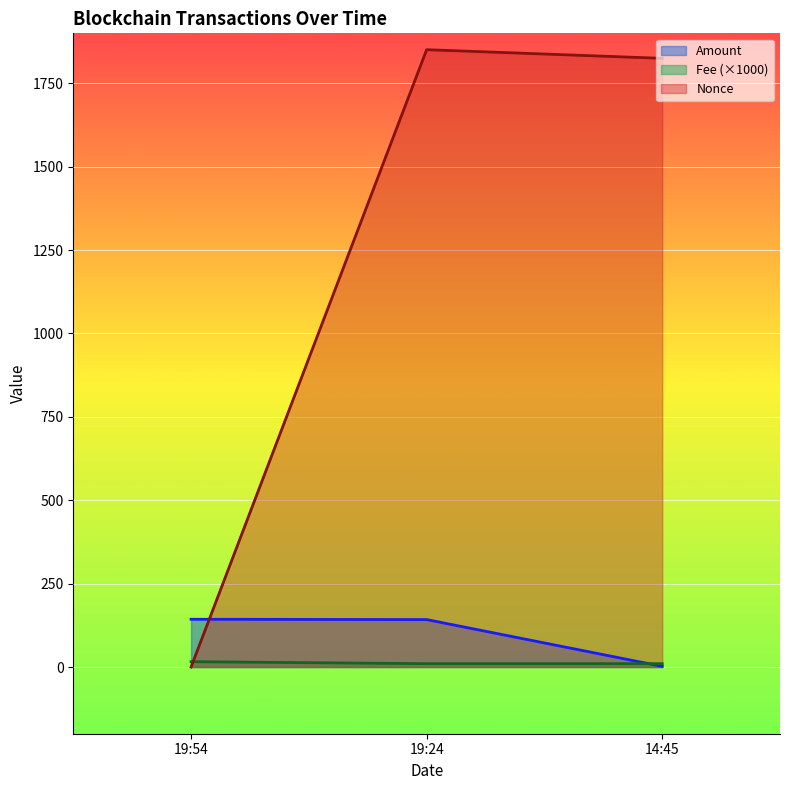

At which label is Nonce closest to 925?

14:45